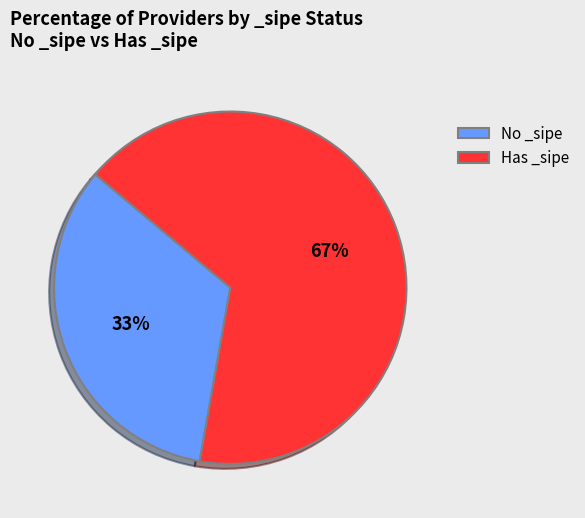

True or false: Has _sipe accounts for 67% of the total.

True